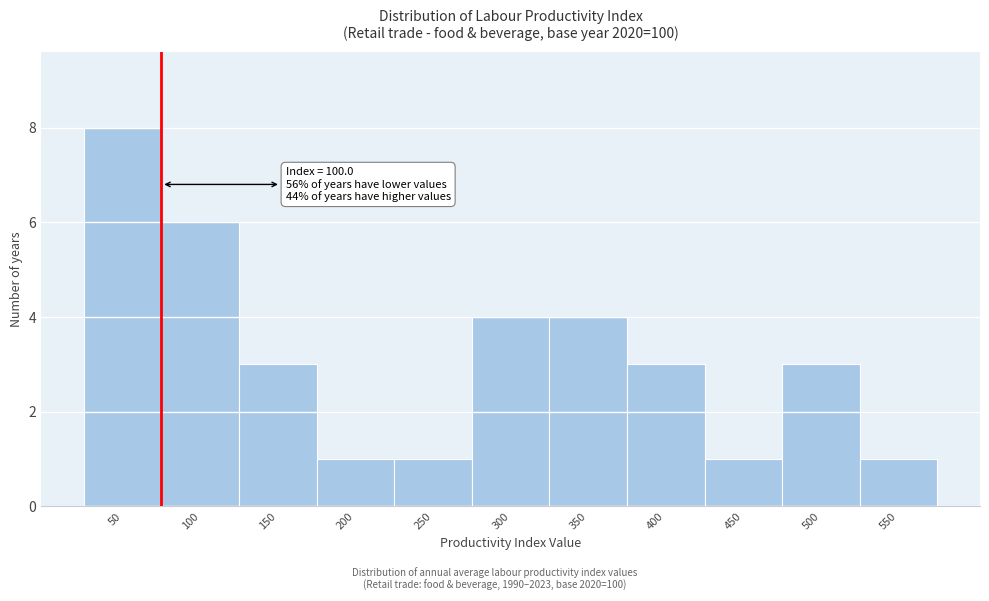

Reading left to right, extract all data points from this chart.

50=8	100=6	150=3	200=1	250=1	300=4	350=4	400=3	450=1	500=3	550=1